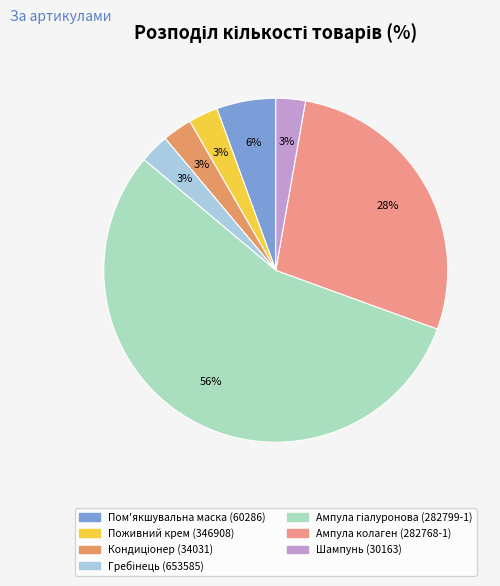

Count the number of slices in the pie.

7